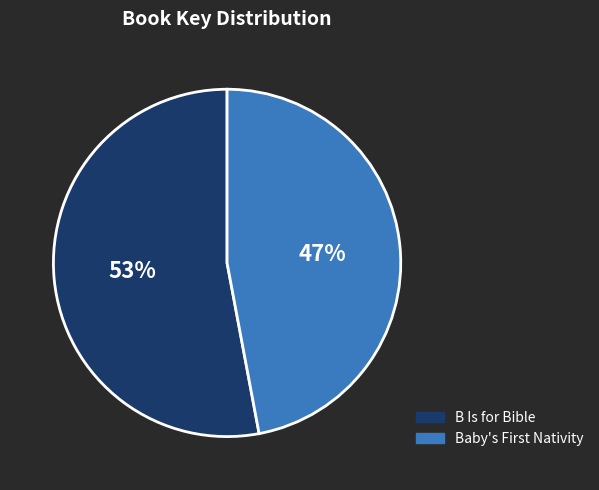

Which category accounts for the majority?

B Is for Bible